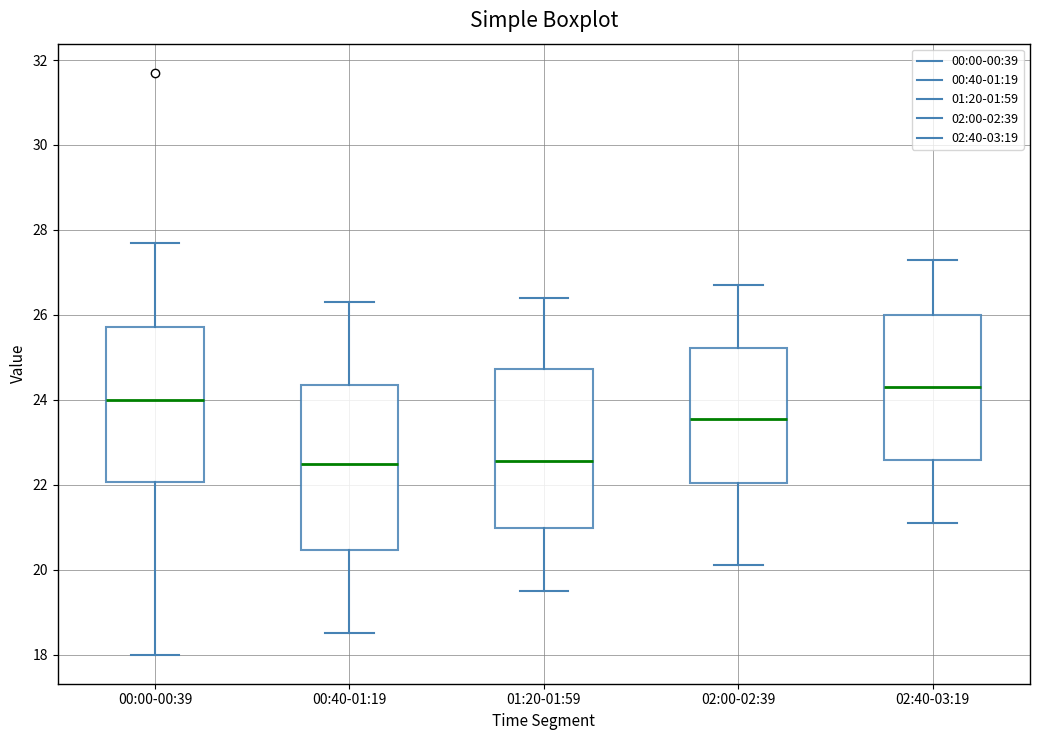

Reading left to right, transcribe this box plot: for each box, give where its median line is, the range the box spans, and where its two whiskers end, as read against the y-axis. The values are not printed on the chart, so give them approximately, as read against the axis.

00:00-00:39: median 24.0, box 22.0 to 25.8, whiskers 18.0 to 27.8
00:40-01:19: median 22.6, box 20.4 to 24.4, whiskers 18.6 to 26.4
01:20-01:59: median 22.6, box 21.0 to 24.8, whiskers 19.6 to 26.4
02:00-02:39: median 23.6, box 22.0 to 25.2, whiskers 20.2 to 26.8
02:40-03:19: median 24.4, box 22.6 to 26.0, whiskers 21.2 to 27.4